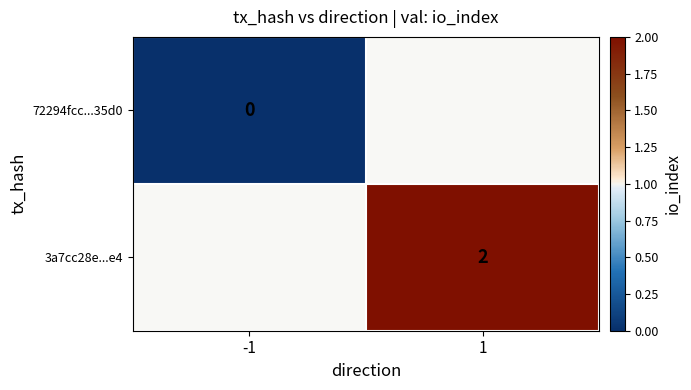

The 3a7cc28e...e4 series shows 2 at 1. True or false?

True